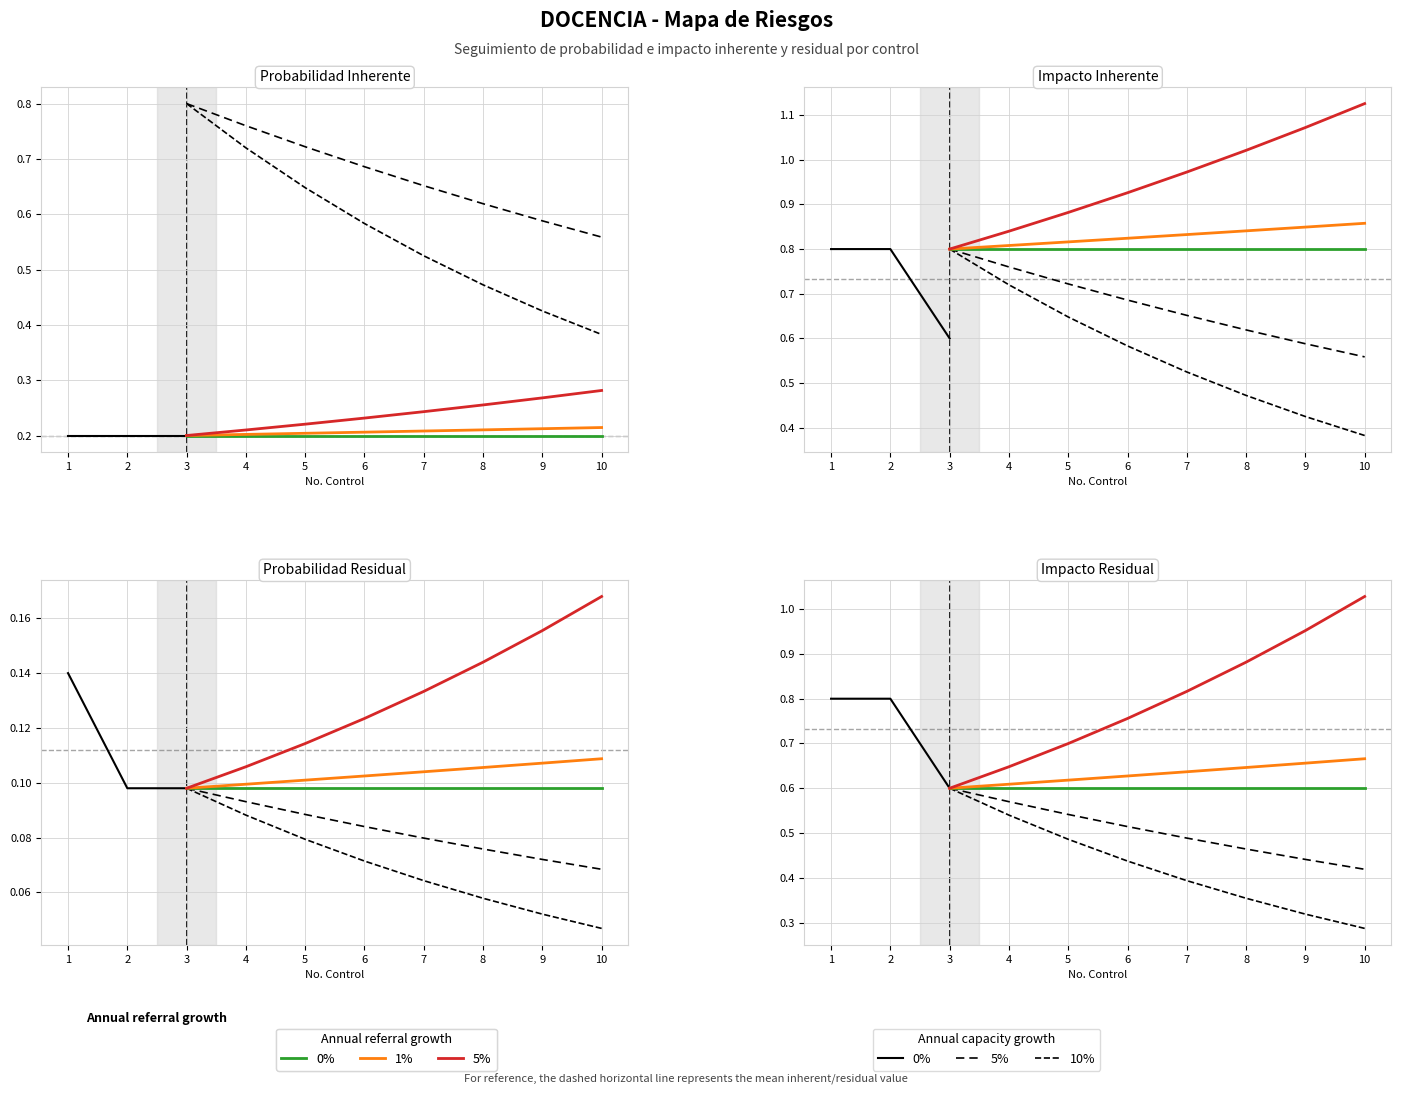

The Probabilidad Residual (1%) series shows 0.1 at 7. True or false?

True